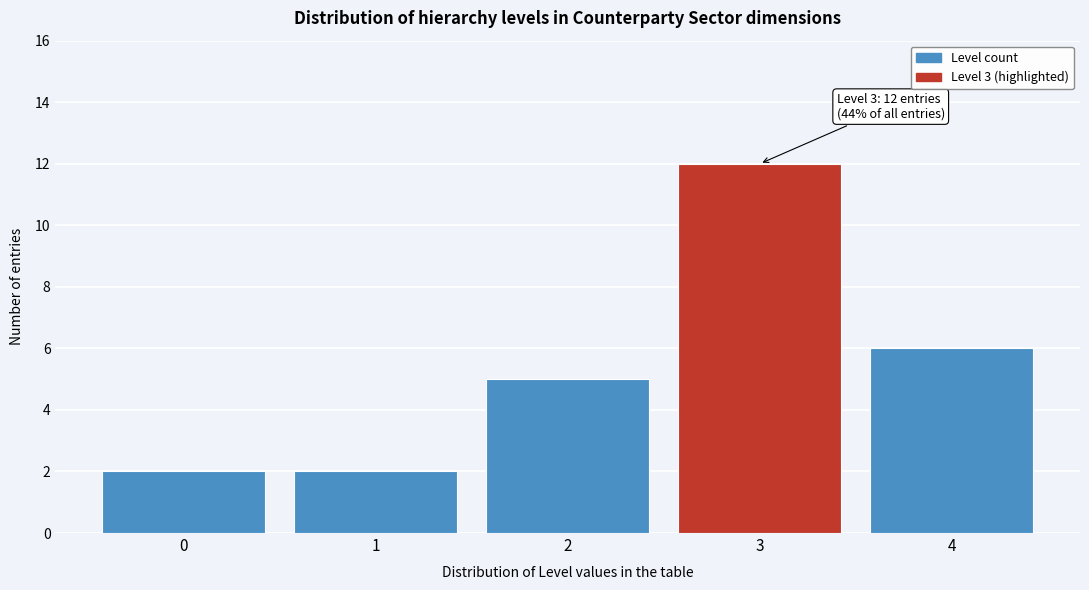

Reading left to right, extract all data points from this chart.

2	2	5	12	6